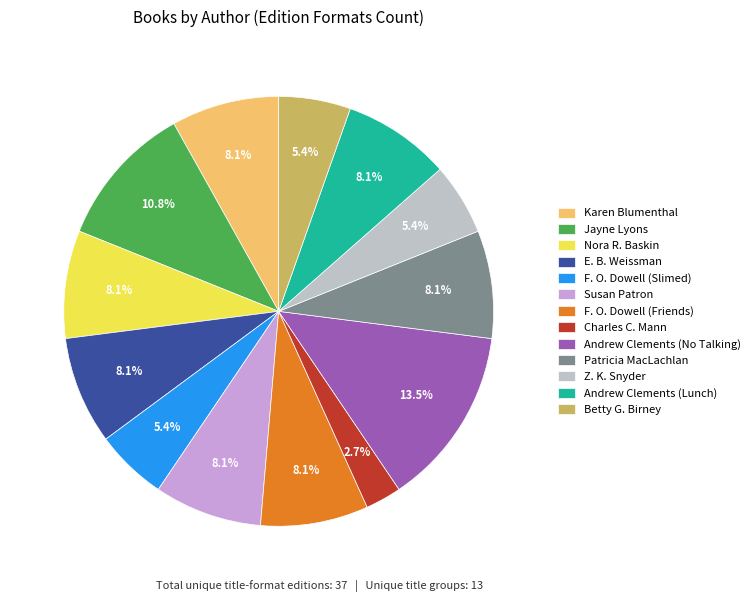

Do E. B. Weissman and Z. K. Snyder together represent more than half of the pie?

No